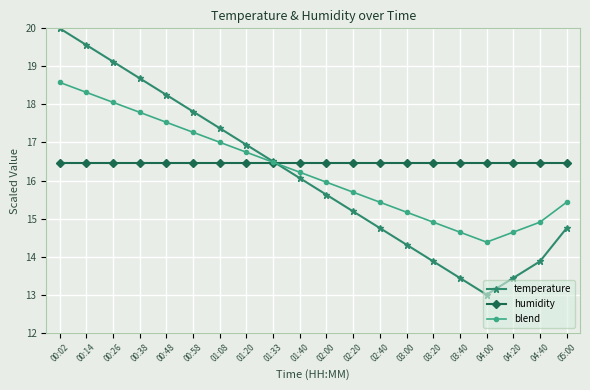

What is the label of the 11th point from the right?

01:40